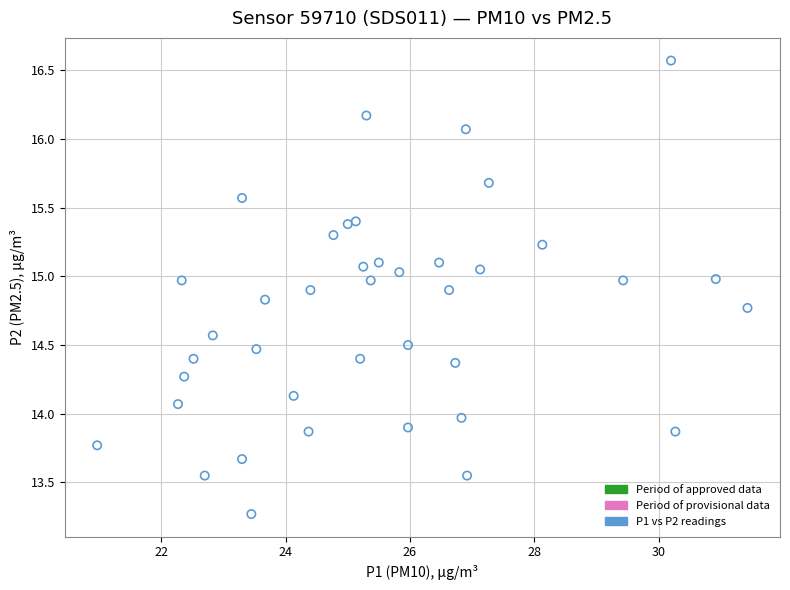

What is the range of X values (max minus min)?

10.5